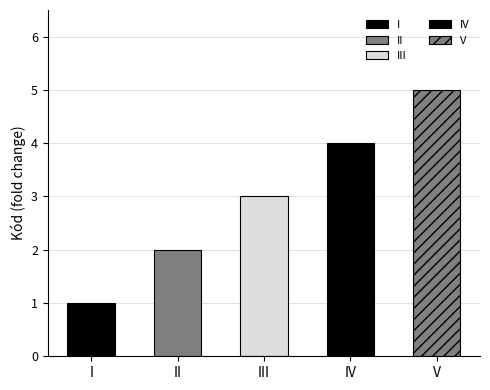

What is the change in value from II to IV?

+2